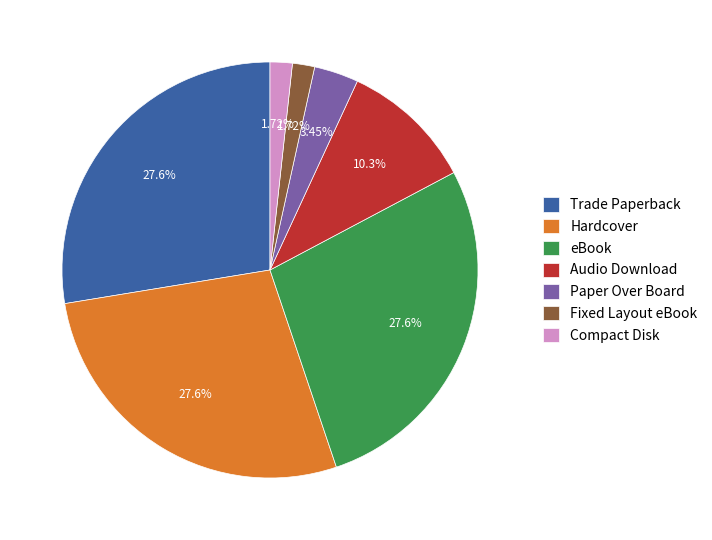

To the nearest percent, what percentage of the pie is Fixed Layout eBook?

2%